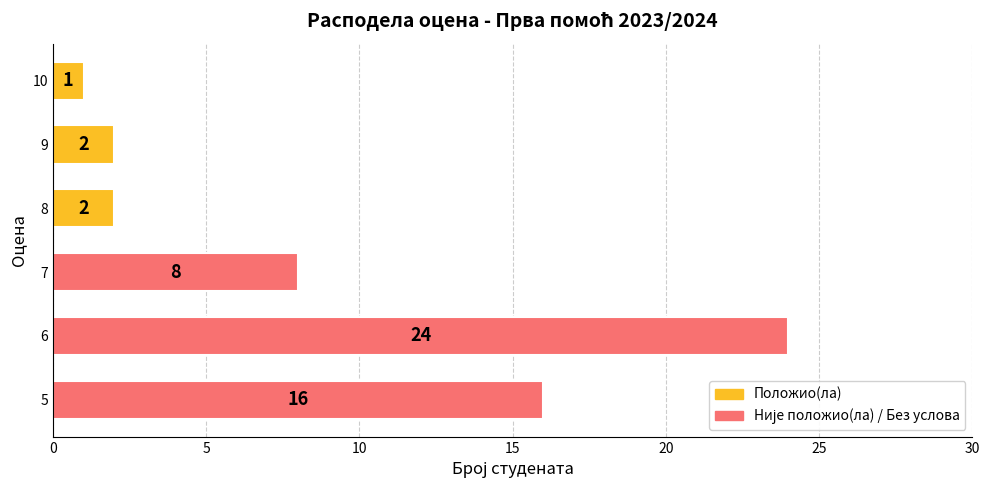

How many series are shown in this chart?

1